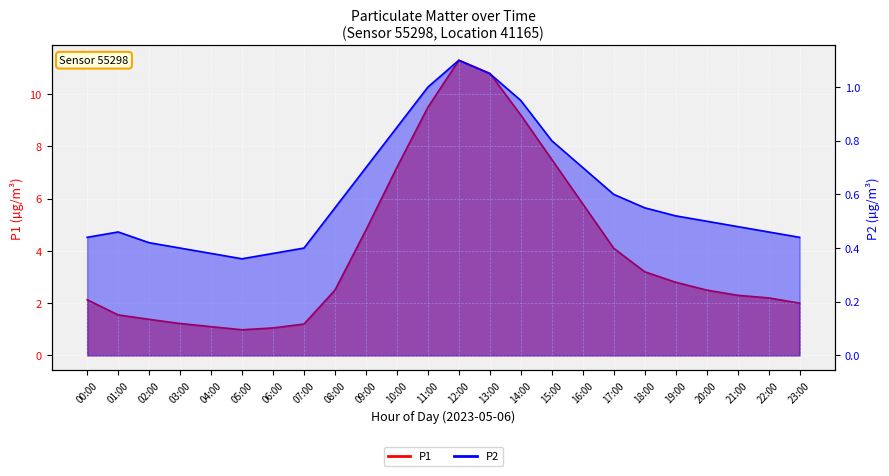

List the series in order of their overall mean, lowest first.

P2, P1